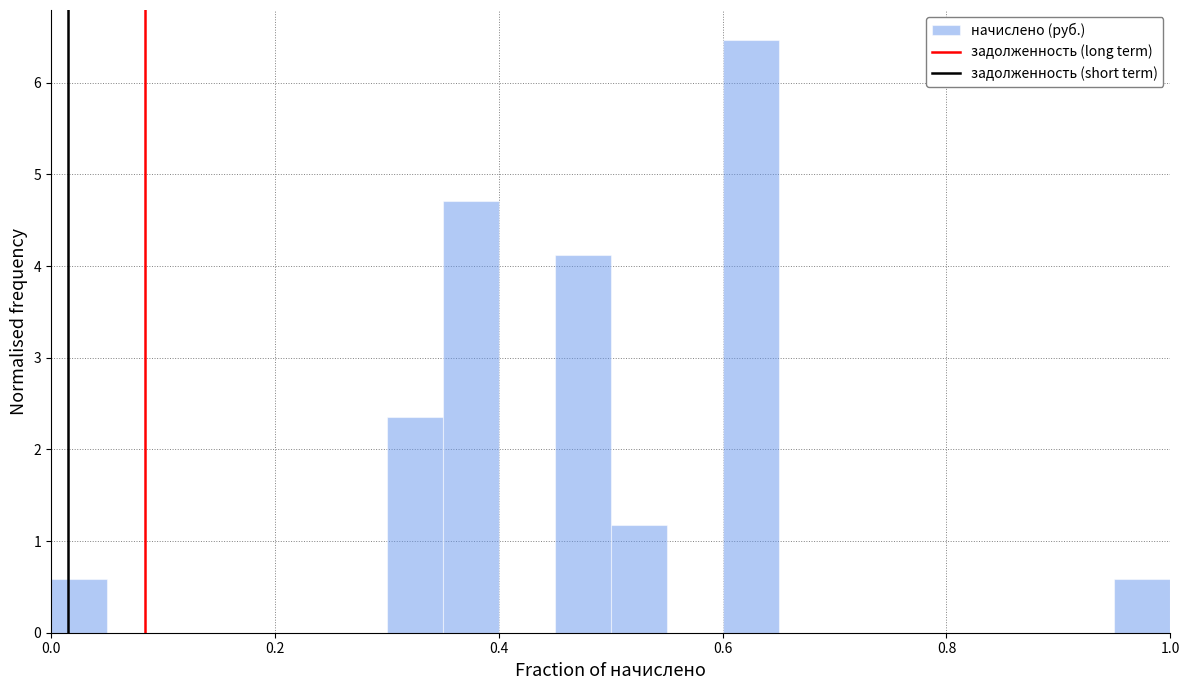

Around what value on the x-axis is the tallest bar? Give the approximate position of its centre, as read against the axis.

0.62